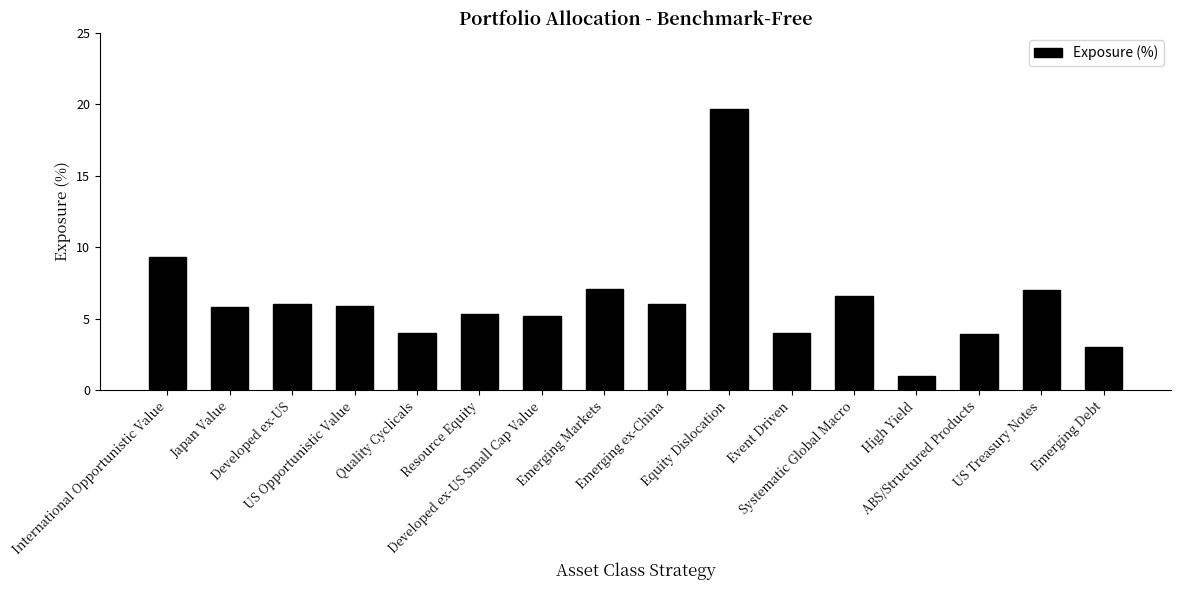

Does the chart contain stacked bars?

No